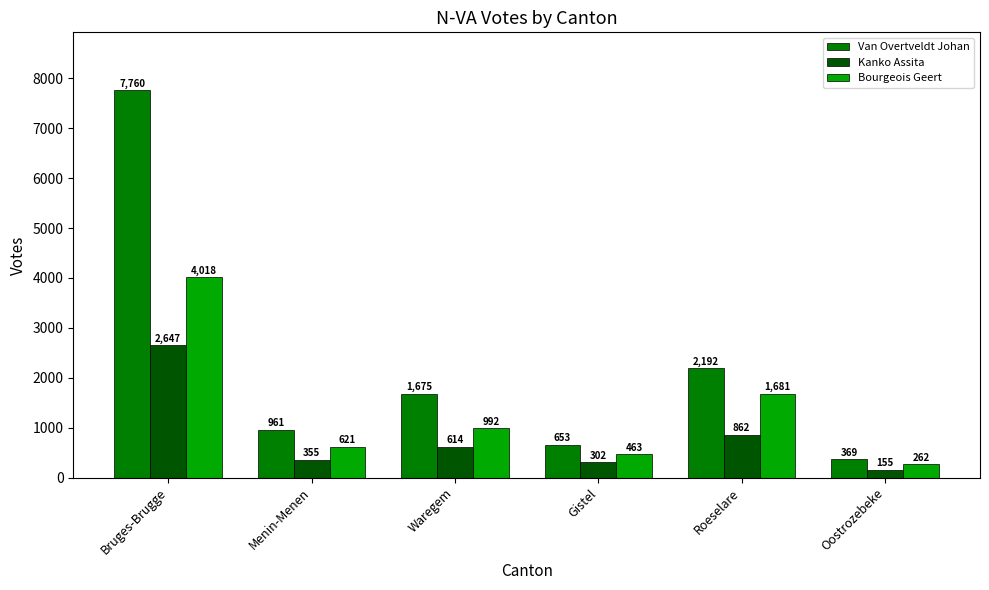

What is the difference between the maximum and minimum values in the Van Overtveldt Johan series?

7391